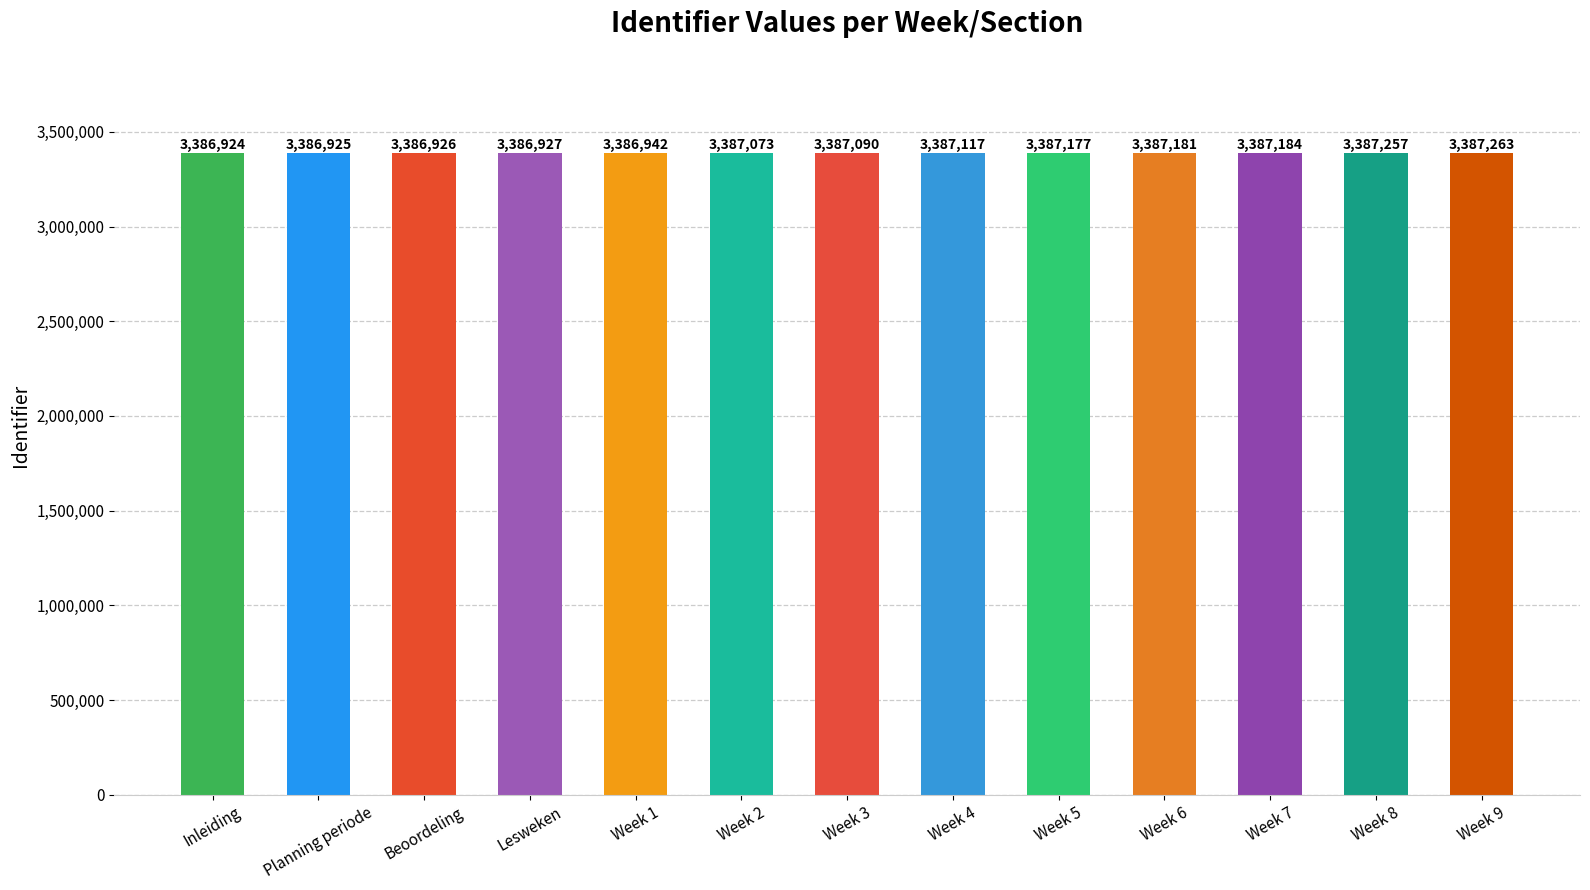

What is the label of the 1st bar from the left?

Inleiding